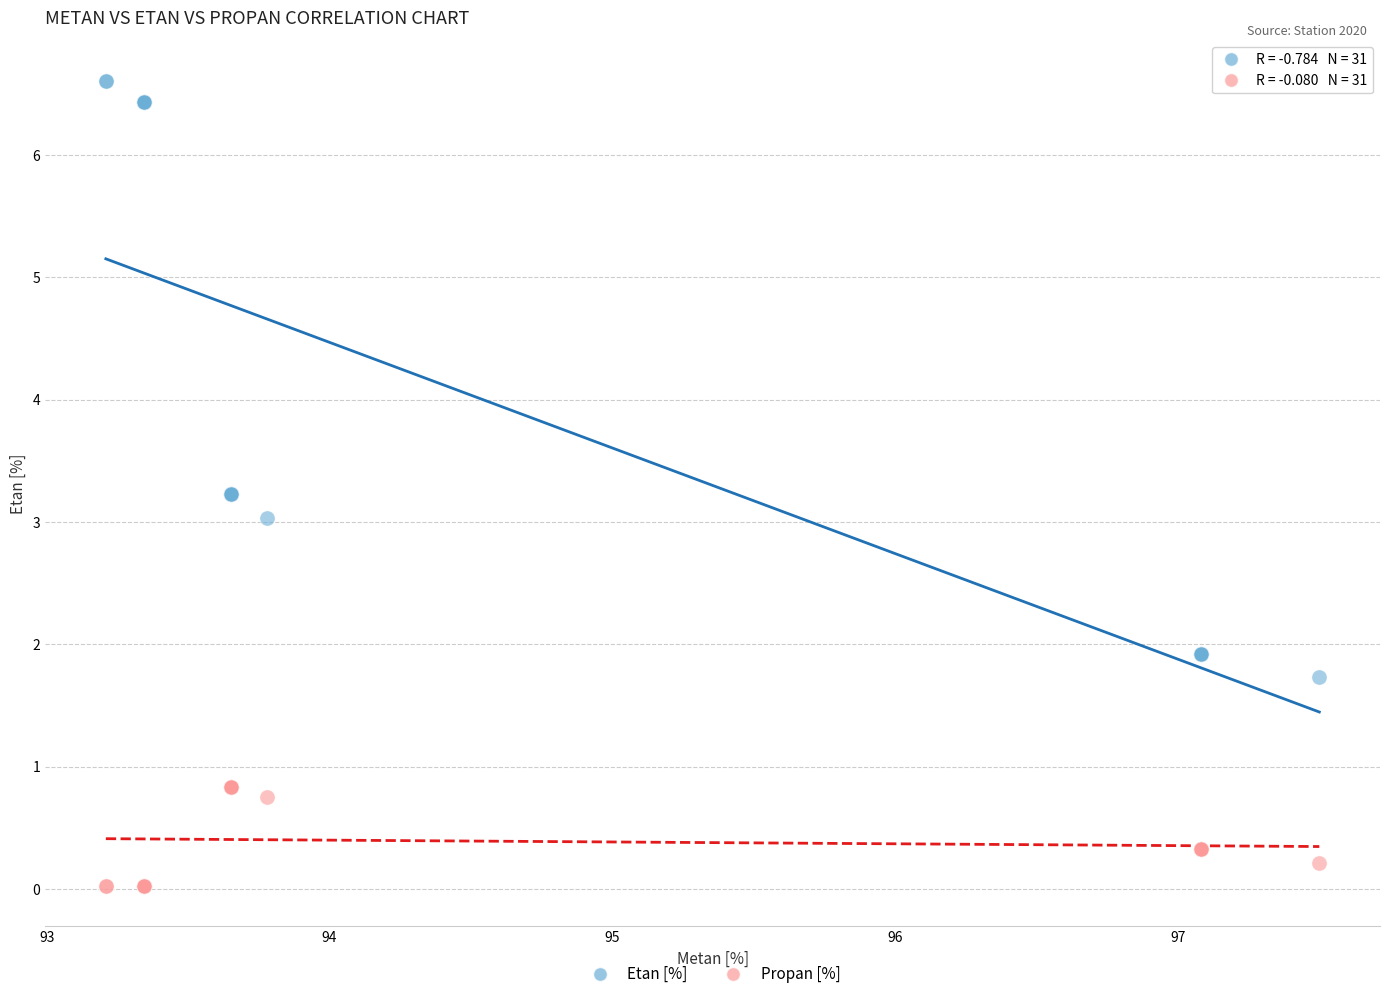

Which series has the largest Y range (max minus min)?

Etan [%]